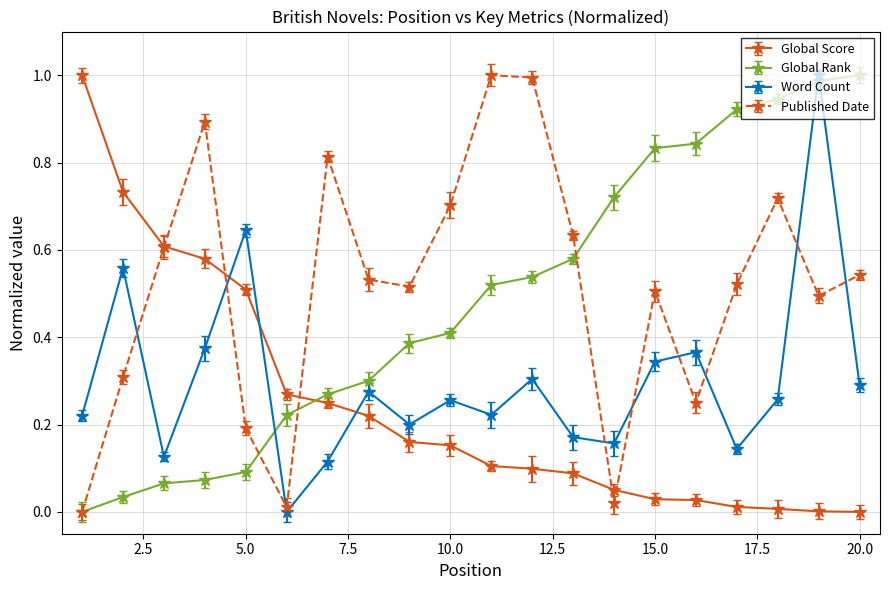

True or false: Global Rank and Word Count cross at least once.

True